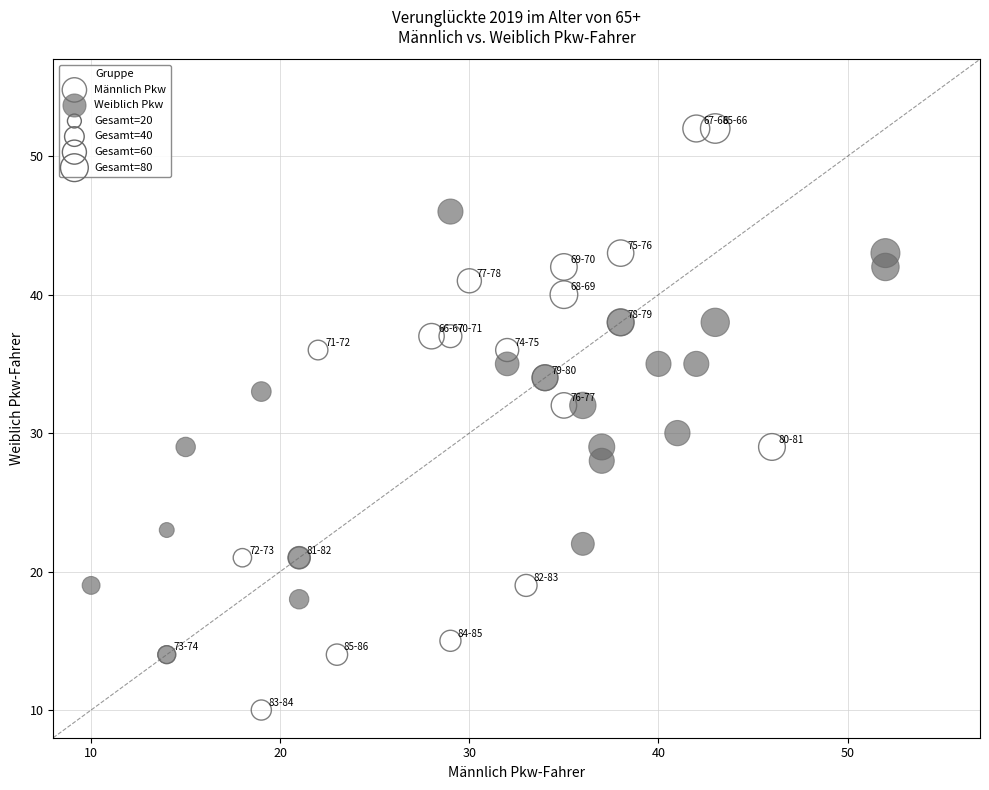

Which series contains the lowest Y value?

Männlich Pkw